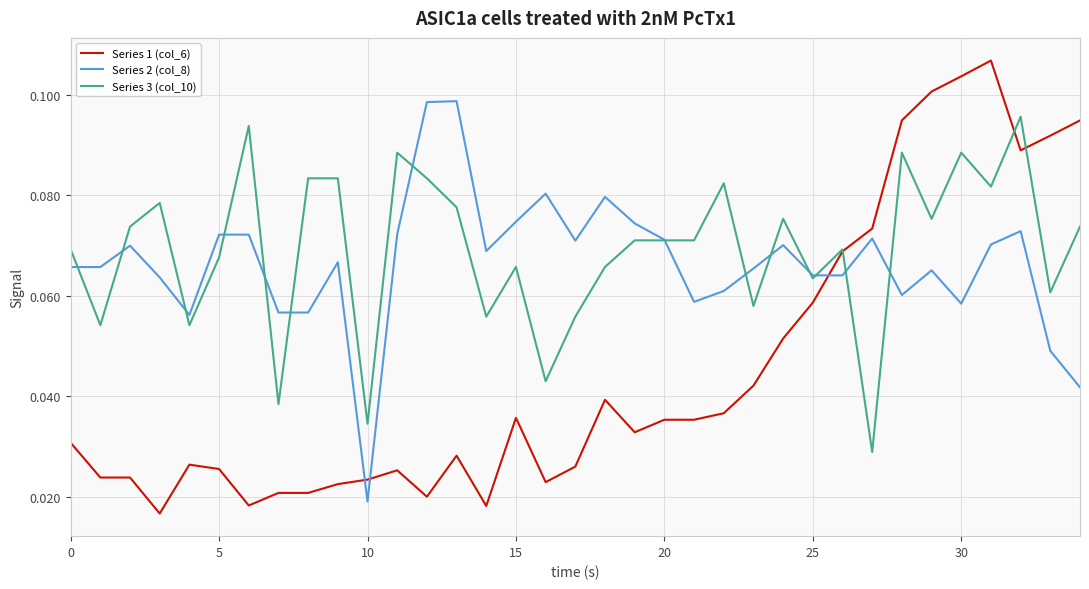

Which series has the largest range (max minus min)?

Series 1 (col_6)